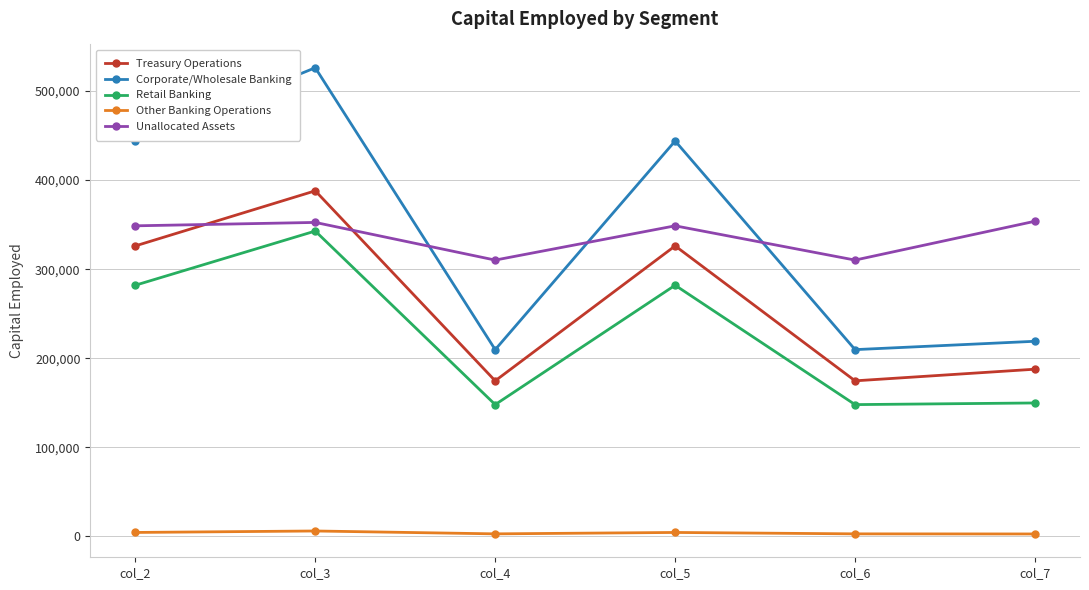

What is the greatest value displayed?

526163